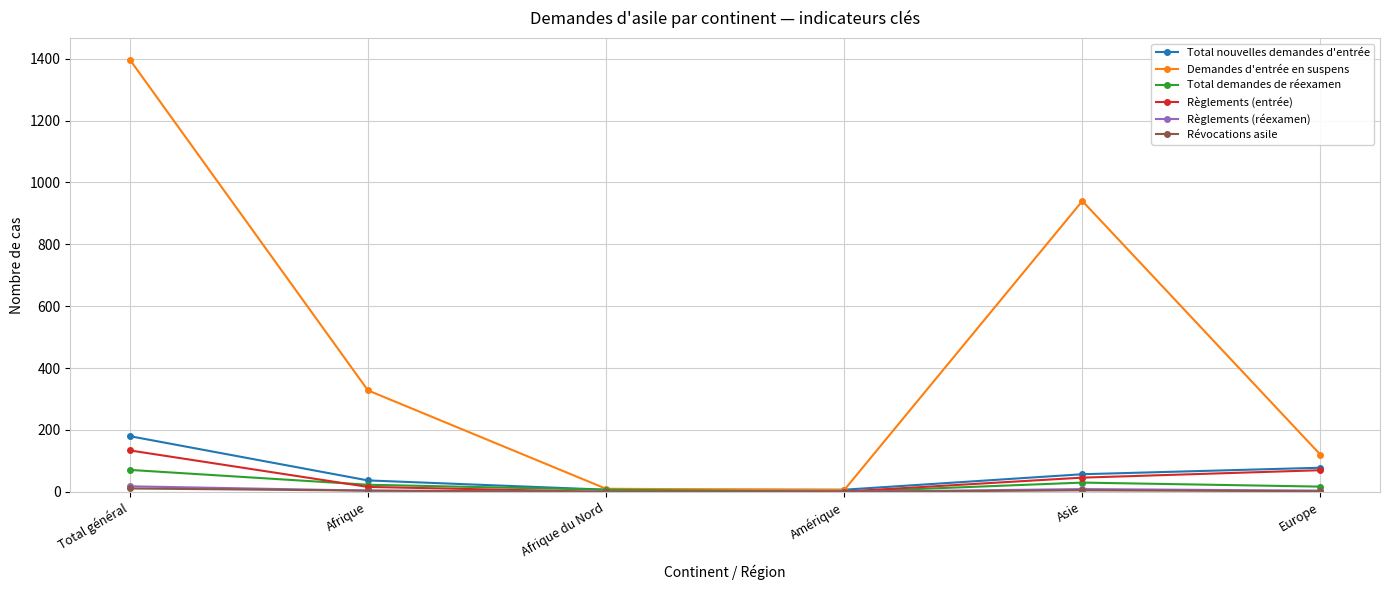

True or false: Règlements (entrée) has more than 2 points higher than both neighbors.

False